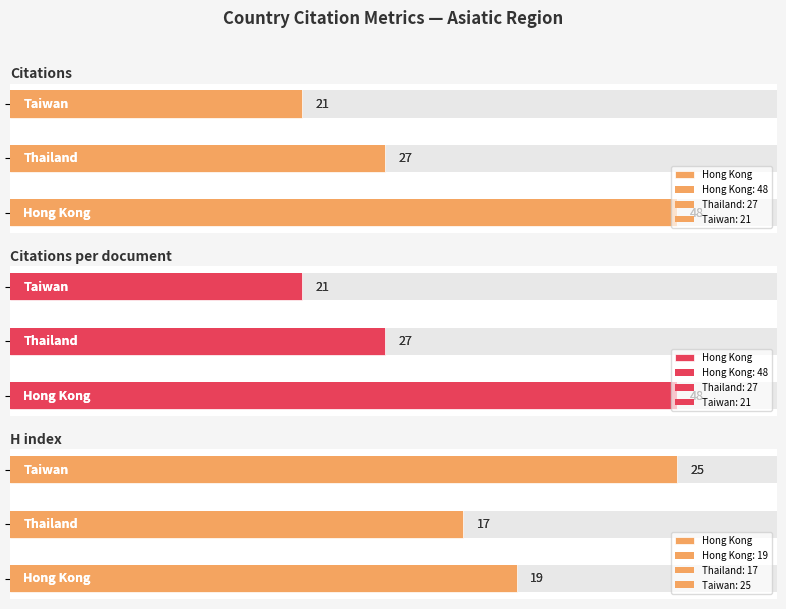

How many bars are there in each group?

3